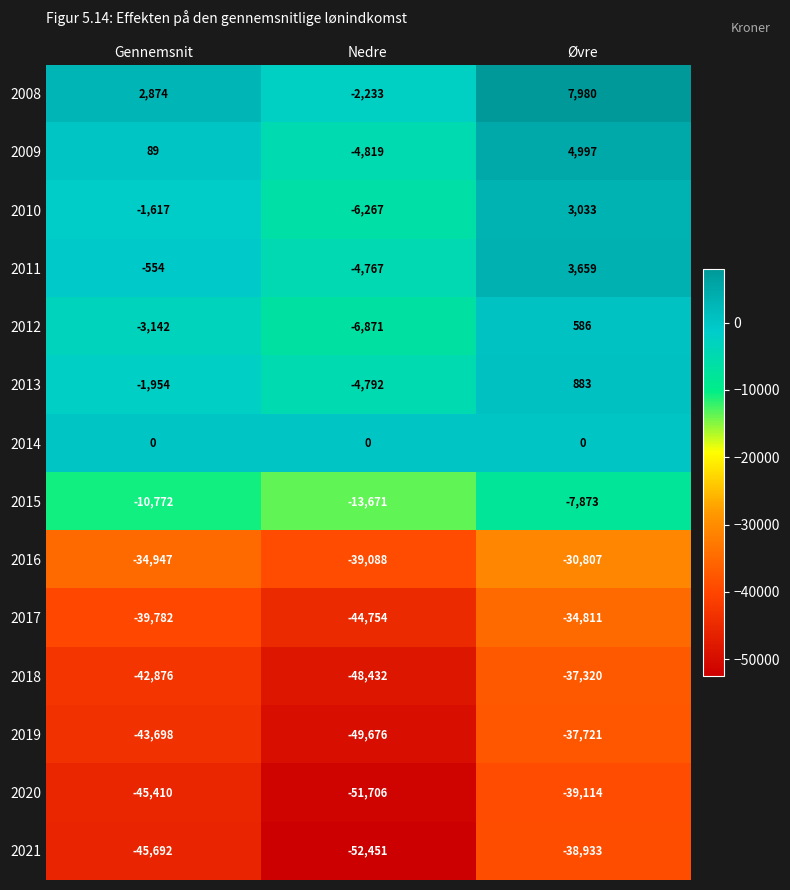

At which label does 2018 first exceed -42876?

Øvre